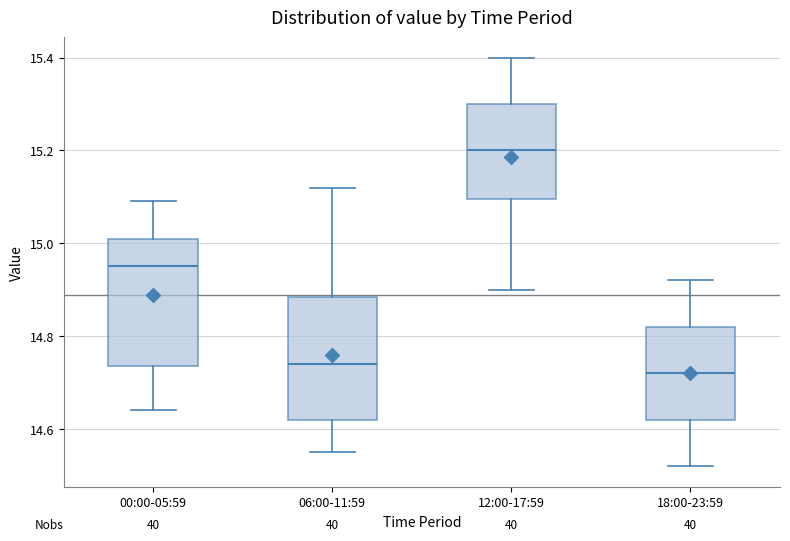

Where does the upper whisker of the box for 06:00-11:59 end on the y-axis? The values are not printed on the chart, so give them approximately, as read against the axis.

15.12